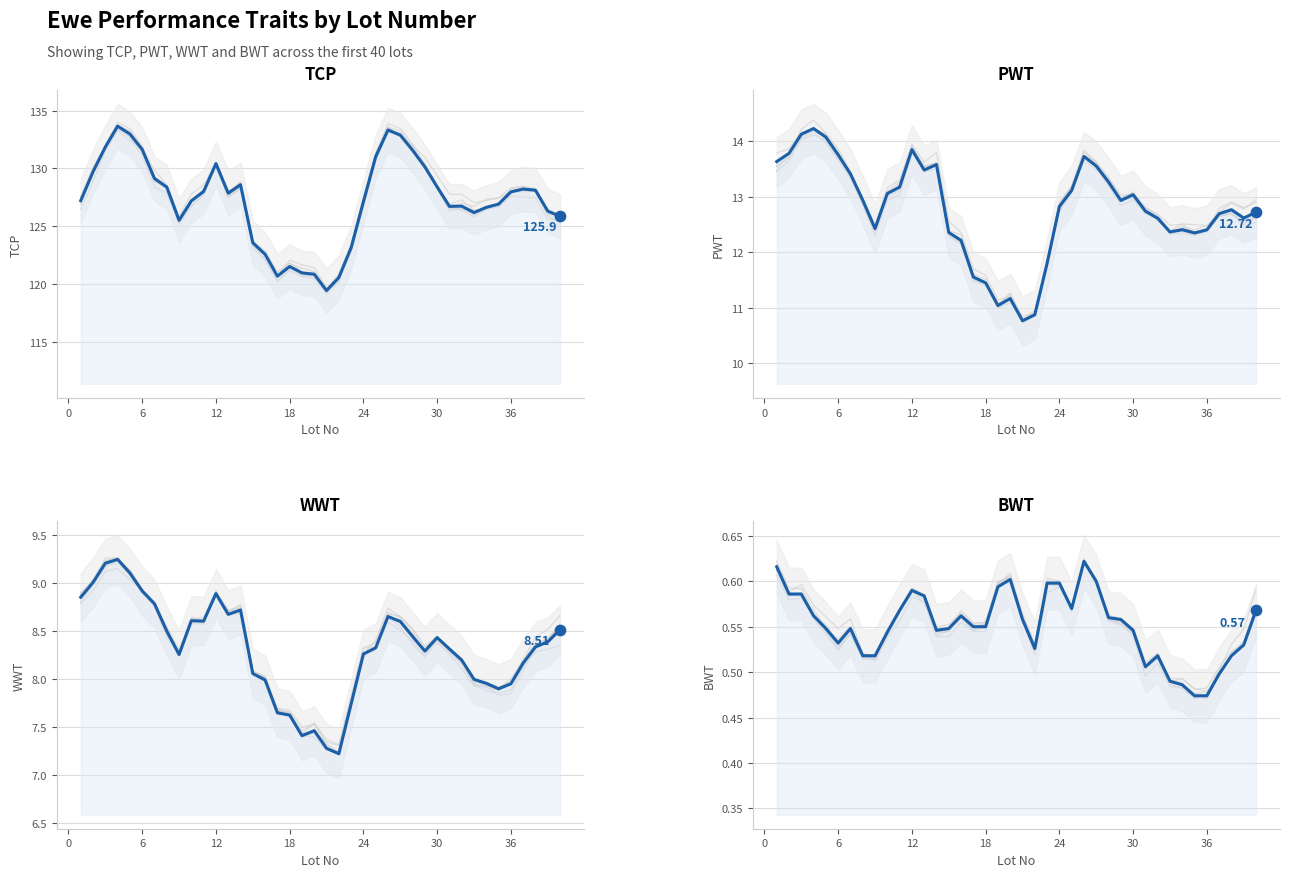

Which series has the widest spread of Y values?

TCP